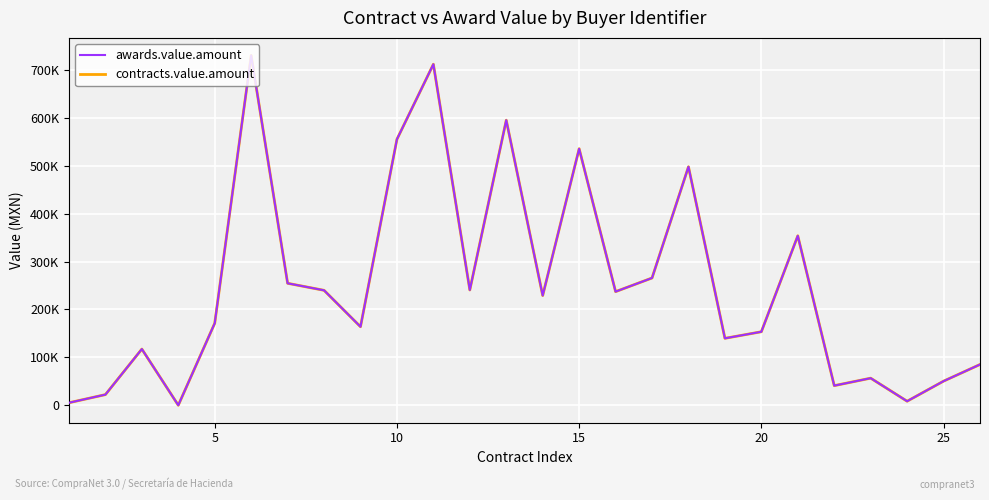

Is this an area chart (filled region under the line)?

No